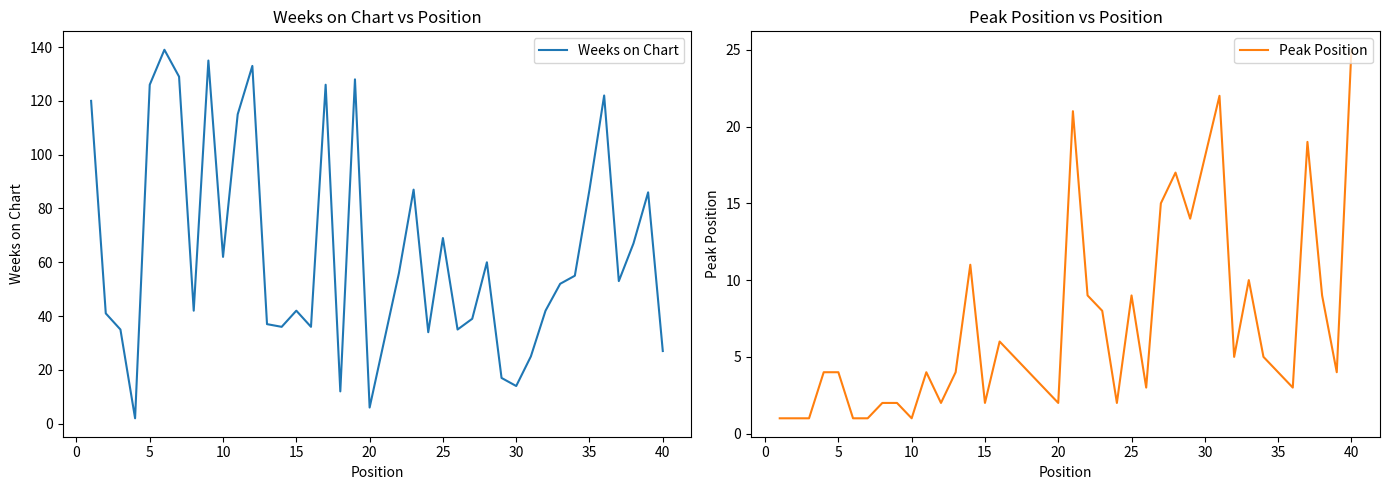

Reading left to right, transcribe all the data shown in this chart.

Weeks on Chart: 120	41	35	2	126	139	129	42	135	62	115	133	37	36	42	36	126	12	128	6	31	56	87	34	69	35	39	60	17	14	25	42	52	55	87	122	53	67	86	27
Peak Position: 1	1	1	4	4	1	1	2	2	1	4	2	4	11	2	6	5	4	3	2	21	9	8	2	9	3	15	17	14	18	22	5	10	5	4	3	19	9	4	25